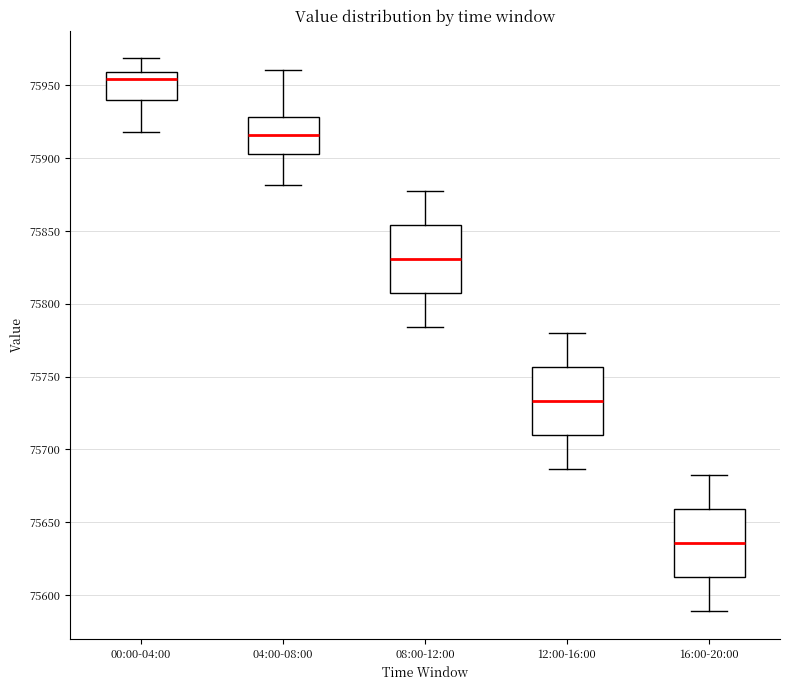

Reading left to right, read every box against the y-axis: the position of its median line, the range the box covers, and the ends of its whiskers. The values are not printed on the chart, so give them approximately, as read against the axis.

00:00-04:00: median 75955, box 75940 to 75960, whiskers 75920 to 75970
04:00-08:00: median 75915, box 75905 to 75930, whiskers 75880 to 75960
08:00-12:00: median 75830, box 75805 to 75855, whiskers 75785 to 75875
12:00-16:00: median 75735, box 75710 to 75755, whiskers 75685 to 75780
16:00-20:00: median 75635, box 75610 to 75660, whiskers 75590 to 75680